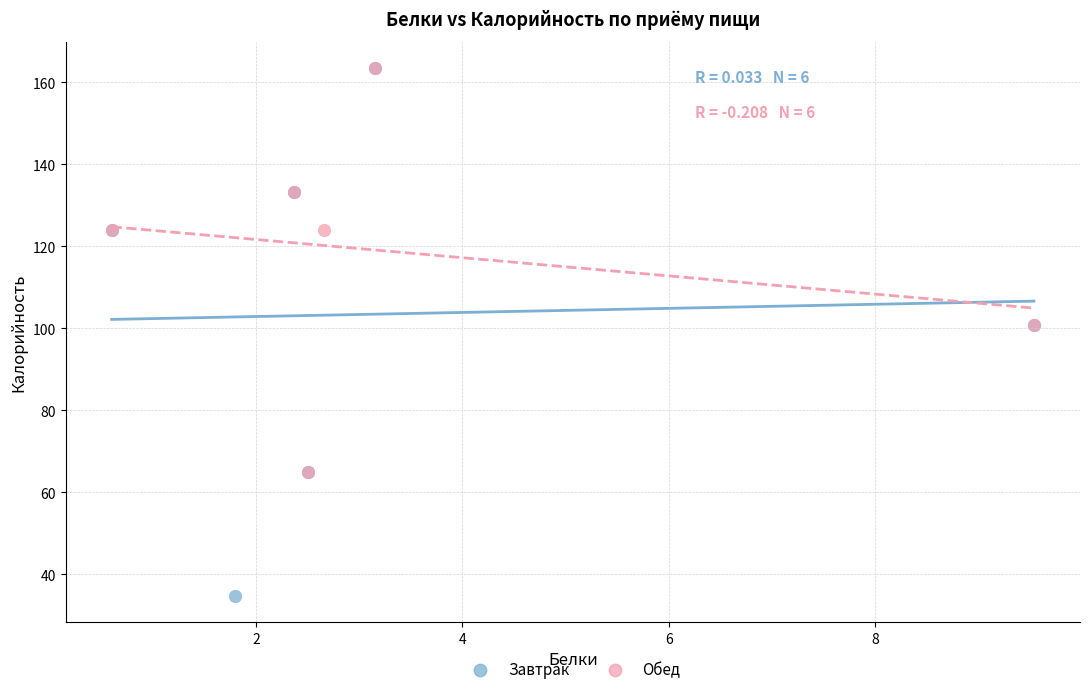

What are all the series names shown in the legend?

Завтрак, Обед